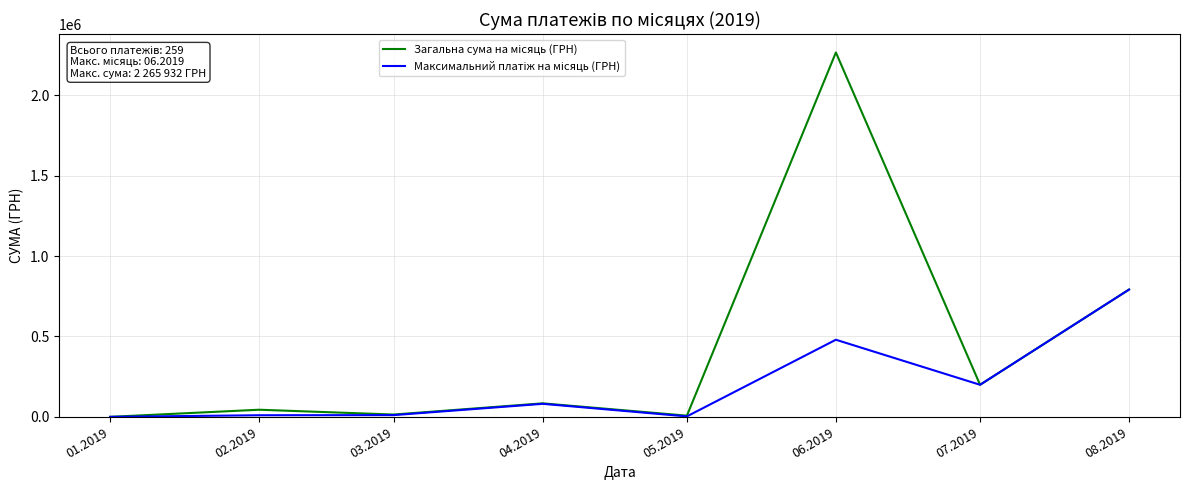

How many distinct data groups are displayed?

2